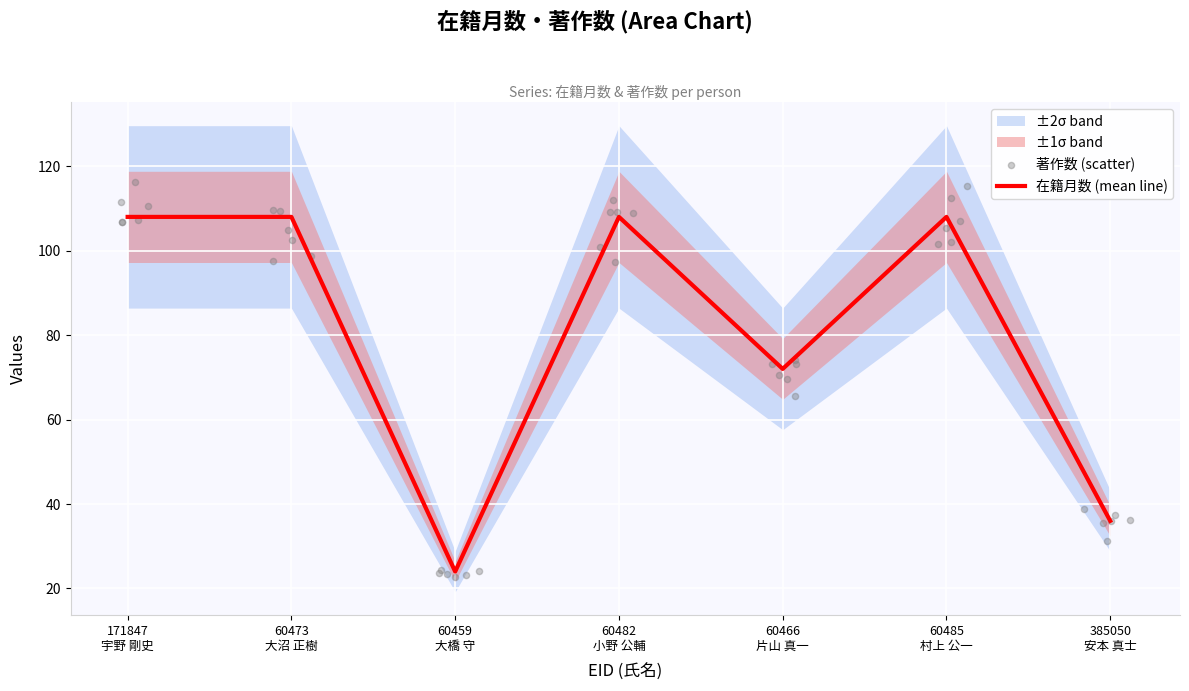

Which series has the largest total across all categories?

在籍月数